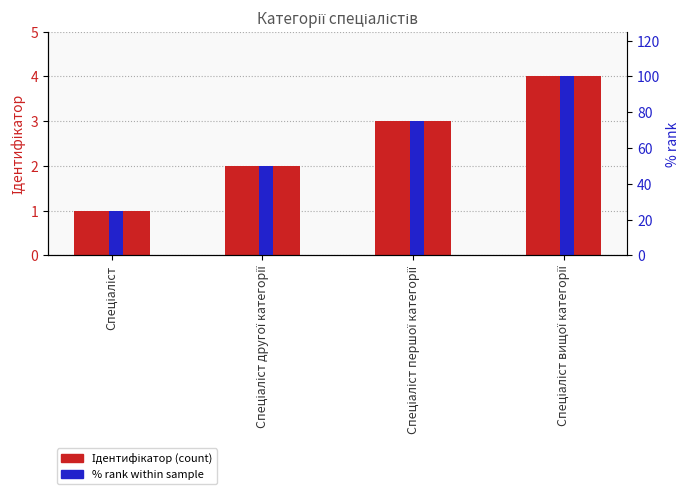

Between Спеціаліст першої категорії and Спеціаліст вищої категорії, which series saw the biggest shift?

% rank within sample